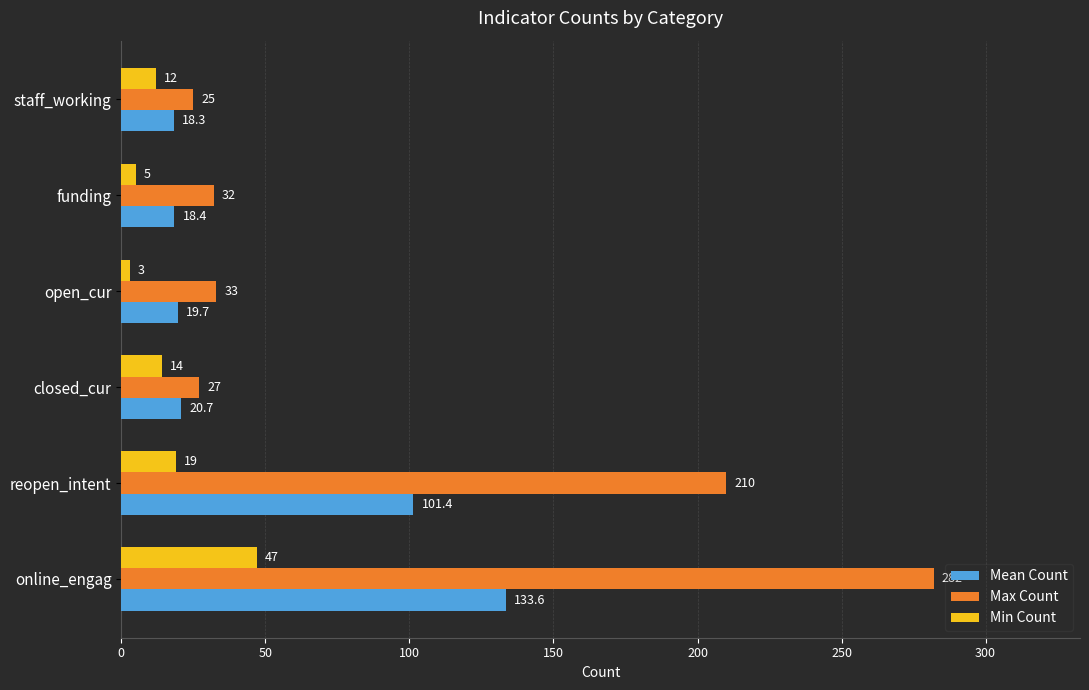

Which series has the largest range (max minus min)?

Max Count